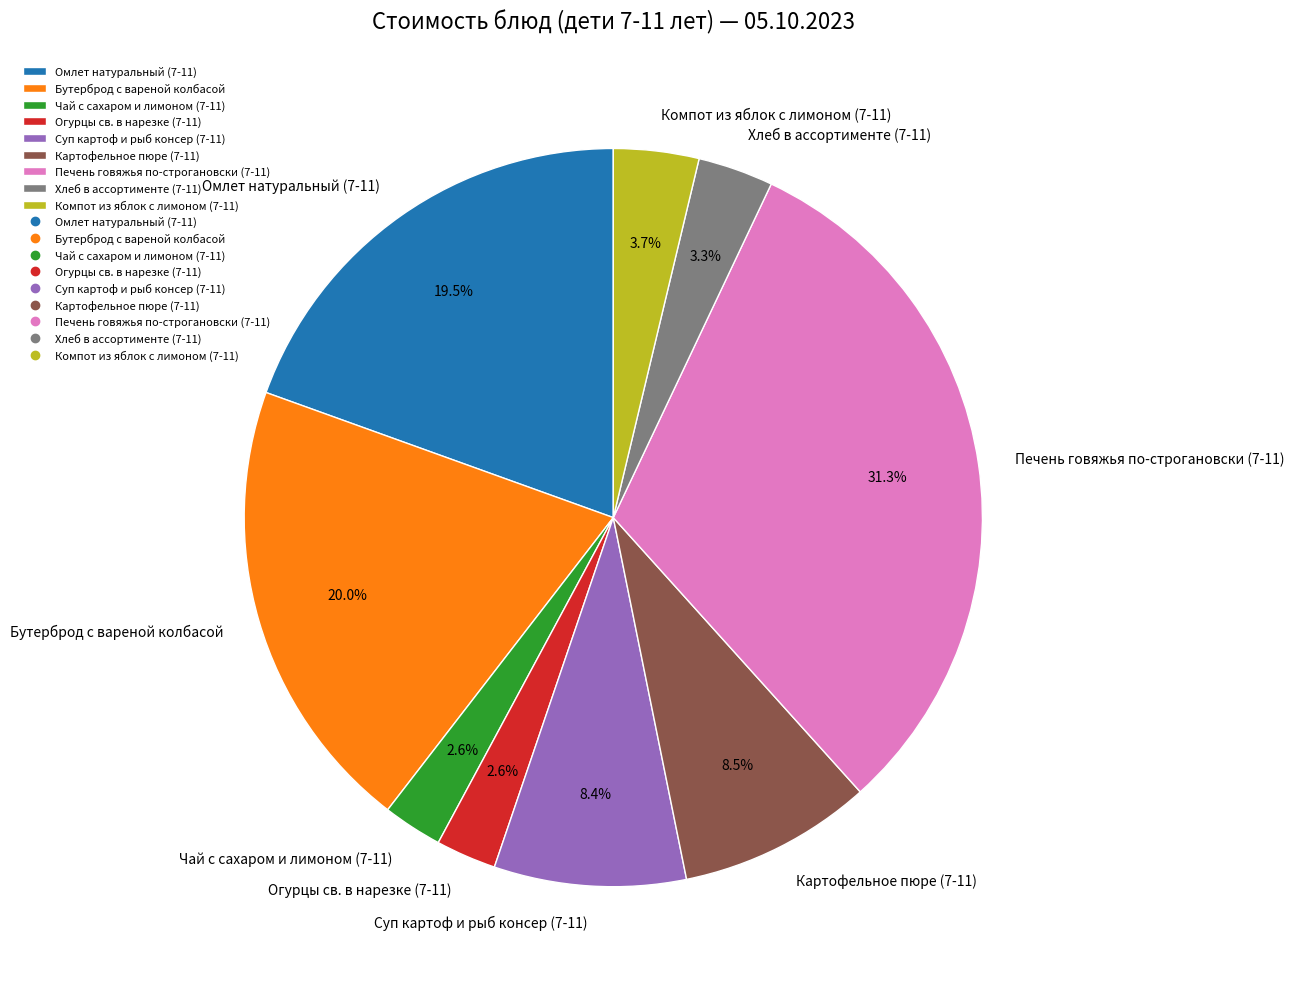

To the nearest percent, what percentage of the pie is Хлеб в ассортименте (7-11)?

3%